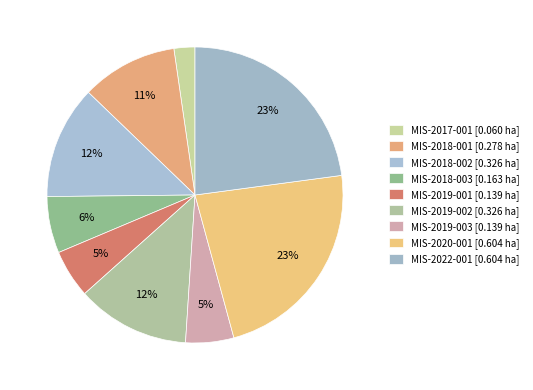

The MIS-2020-001 slice represents 11% of the pie. True or false?

False